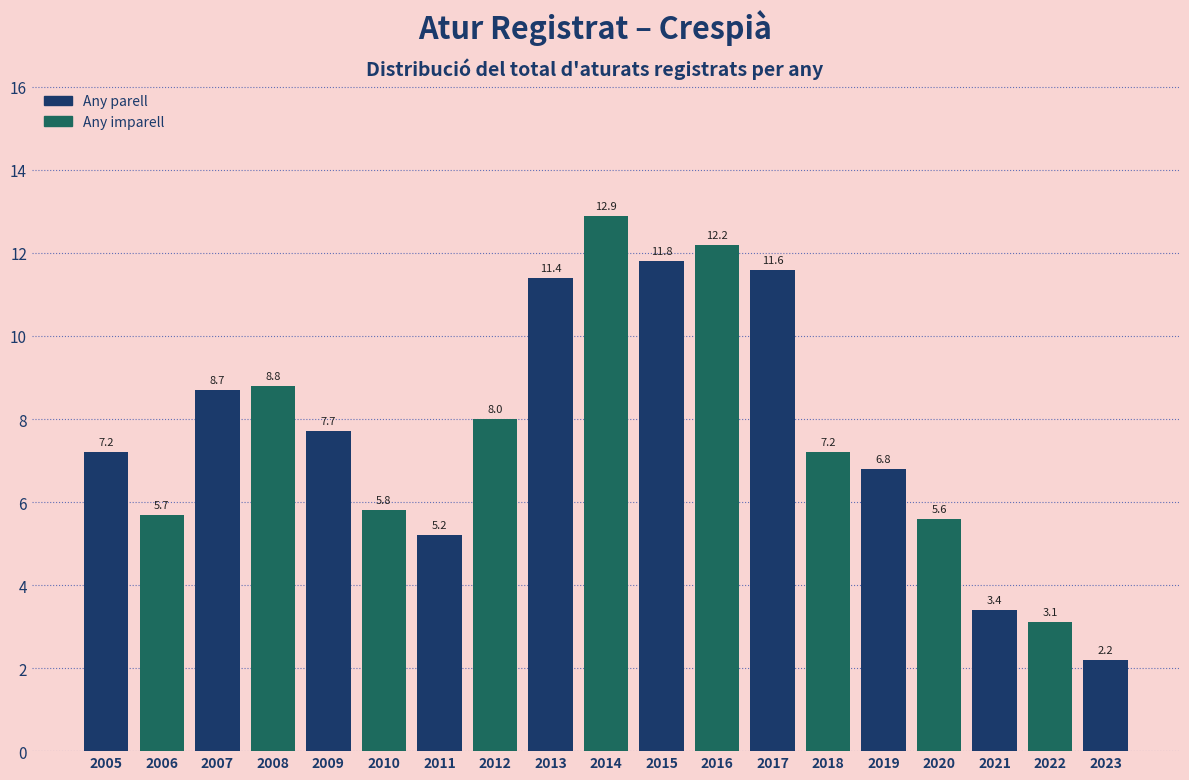

Reading right to left, list all the values displayed in this chart.

2023=2.2	2022=3.1	2021=3.4	2020=5.6	2019=6.8	2018=7.2	2017=11.6	2016=12.2	2015=11.8	2014=12.9	2013=11.4	2012=8.0	2011=5.2	2010=5.8	2009=7.7	2008=8.8	2007=8.7	2006=5.7	2005=7.2